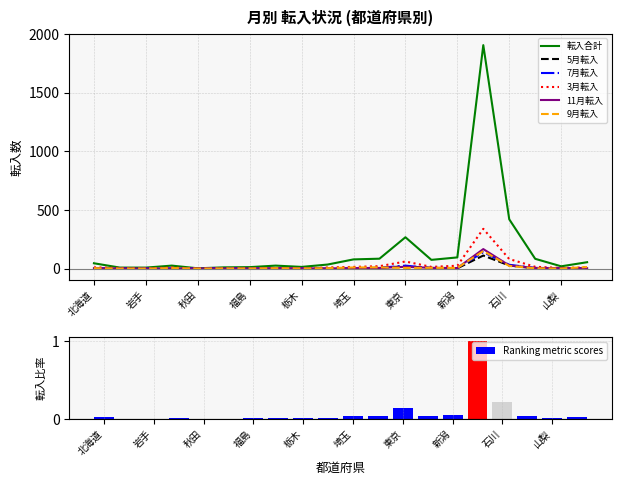

Reading right to left, transcribe all the data shown in this chart.

転入合計: 長野=54	山梨=19	福井=83	石川=420	富山=1906	新潟=95	神奈川=74	東京=267	千葉=84	埼玉=78	群馬=34	栃木=14	茨城=25	福島=12	山形=10	秋田=2	宮城=25	岩手=8	青森=8	北海道=45
5月転入: 長野=2	山梨=0	福井=1	石川=26	富山=111	新潟=2	神奈川=5	東京=19	千葉=6	埼玉=3	群馬=4	栃木=1	茨城=1	福島=0	山形=0	秋田=0	宮城=4	岩手=0	青森=0	北海道=1
7月転入: 長野=5	山梨=1	福井=5	石川=32	富山=139	新潟=4	神奈川=3	東京=25	千葉=6	埼玉=2	群馬=0	栃木=1	茨城=0	福島=1	山形=2	秋田=1	宮城=2	岩手=0	青森=0	北海道=4
3月転入: 長野=10	山梨=5	福井=15	石川=81	富山=339	新潟=24	神奈川=14	東京=60	千葉=20	埼玉=14	群馬=9	栃木=1	茨城=2	福島=0	山形=3	秋田=0	宮城=9	岩手=1	青森=5	北海道=10
11月転入: 長野=3	山梨=4	福井=5	石川=26	富山=166	新潟=4	神奈川=6	東京=15	千葉=5	埼玉=4	群馬=1	栃木=2	茨城=4	福島=1	山形=0	秋田=1	宮城=0	岩手=0	青森=0	北海道=3
9月転入: 長野=13	山梨=0	福井=2	石川=22	富山=149	新潟=5	神奈川=6	東京=5	千葉=10	埼玉=9	群馬=3	栃木=1	茨城=3	福島=1	山形=1	秋田=0	宮城=4	岩手=0	青森=0	北海道=3